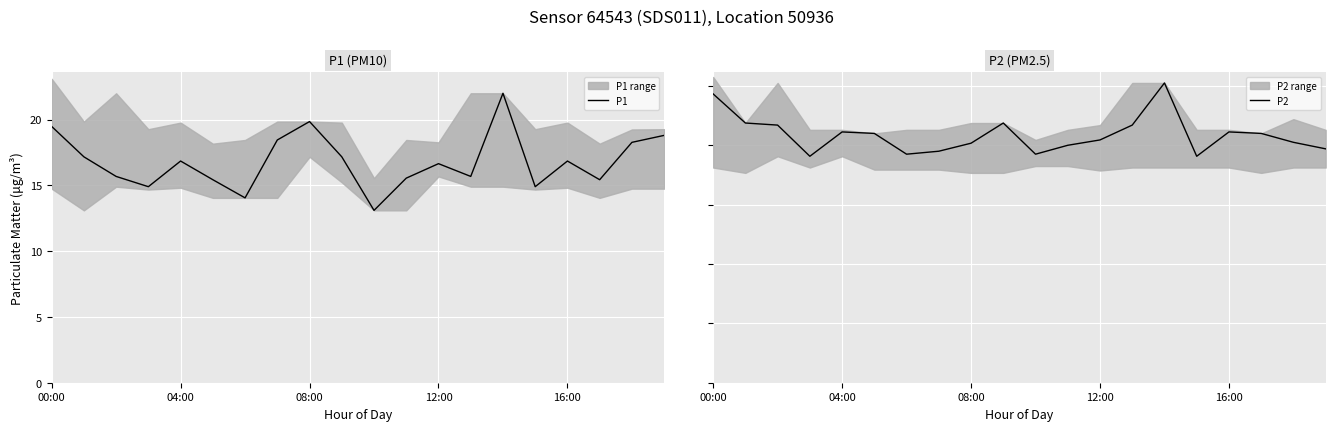

What are all the series names shown in the legend?

P1, P2